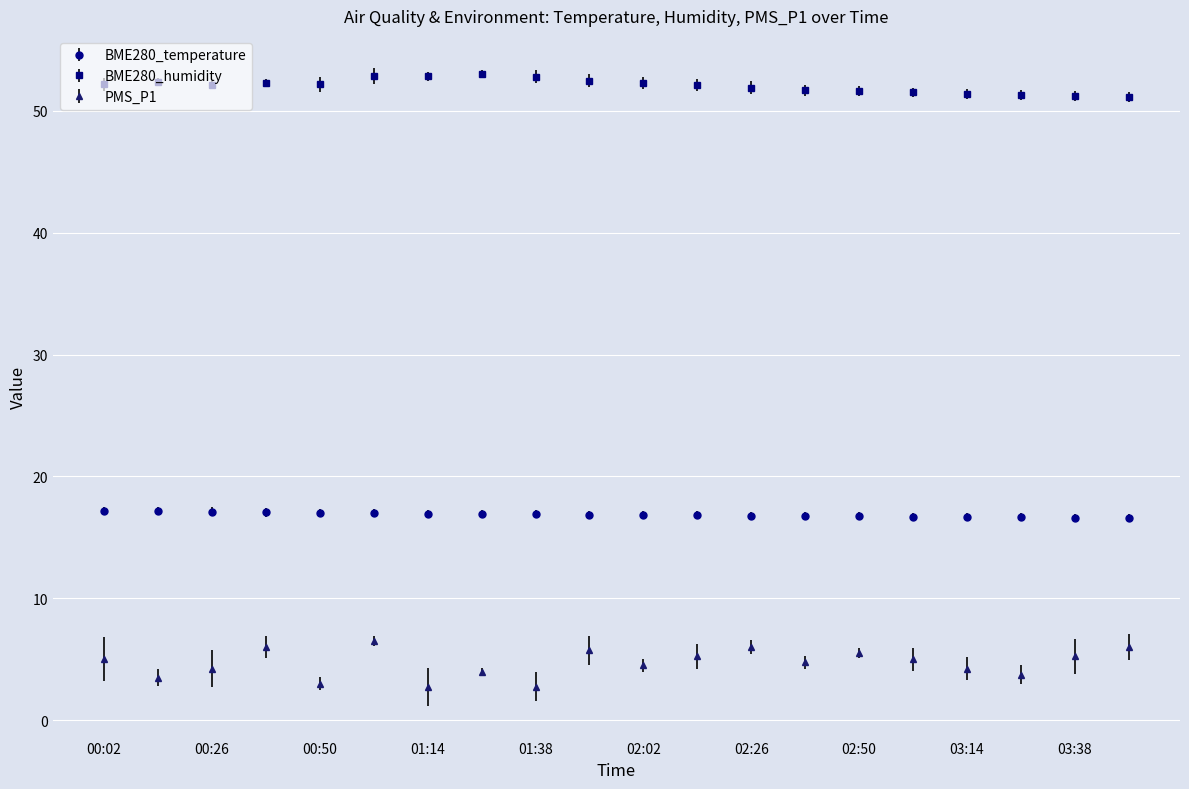

What is the maximum value for BME280_temperature?

17.2